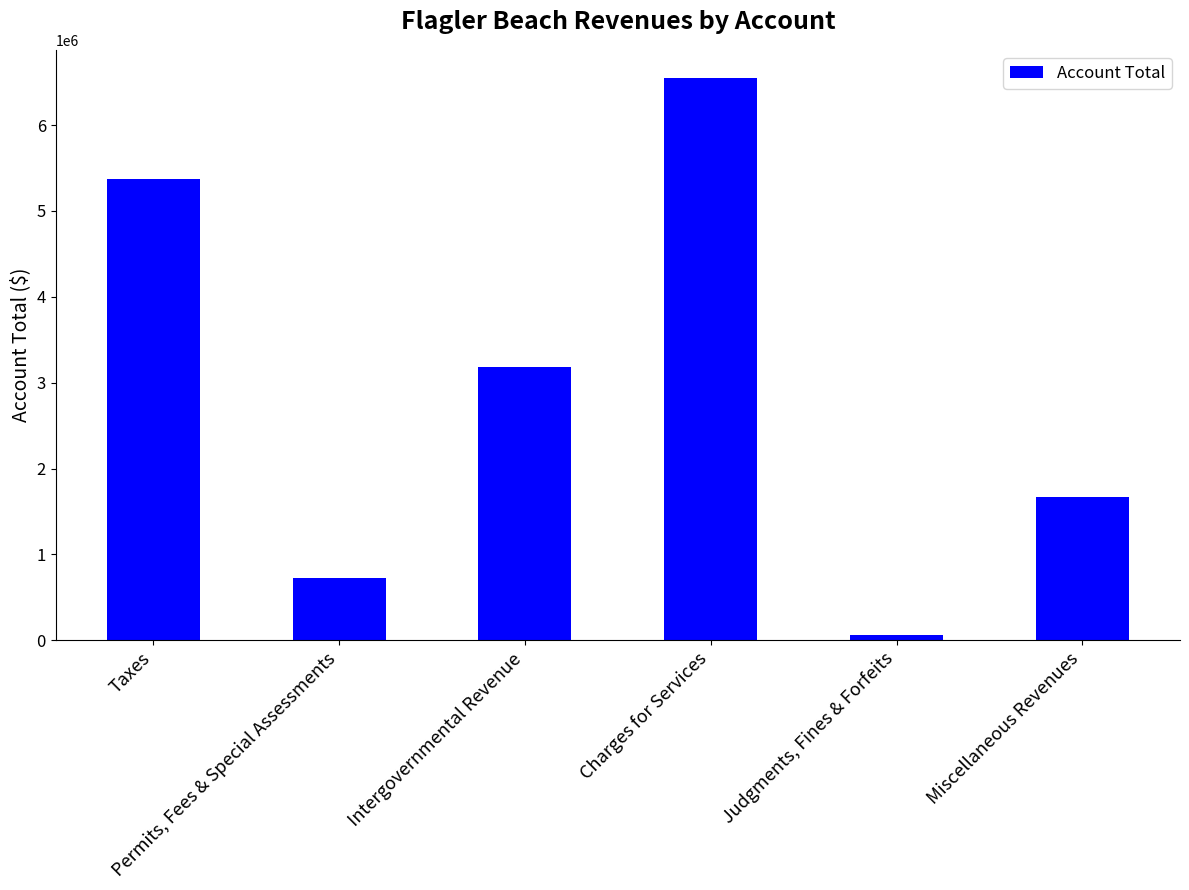

What is the difference between the values at Permits, Fees & Special Assessments and Taxes?

4653613